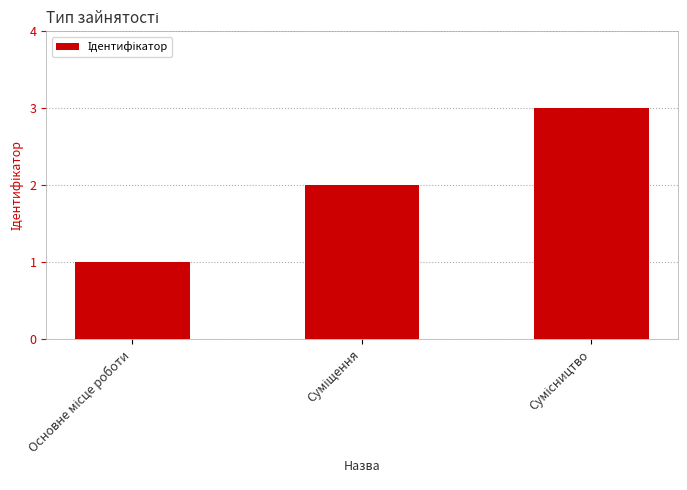

Reading left to right, transcribe all the data shown in this chart.

1	2	3